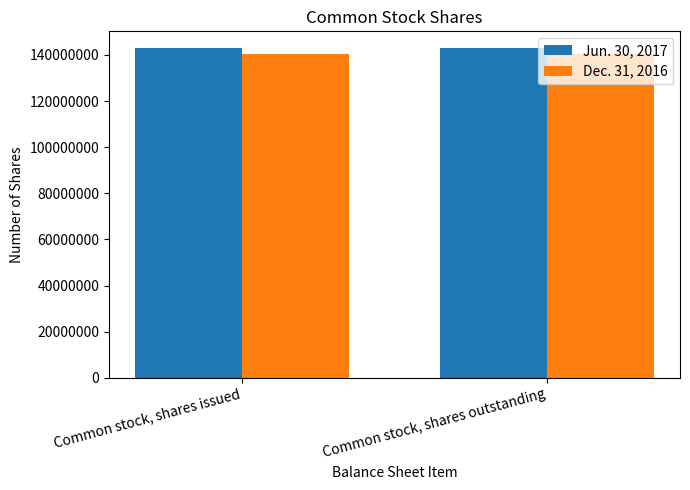

The Dec. 31, 2016 series shows 222544043 at Common stock, shares outstanding. True or false?

False